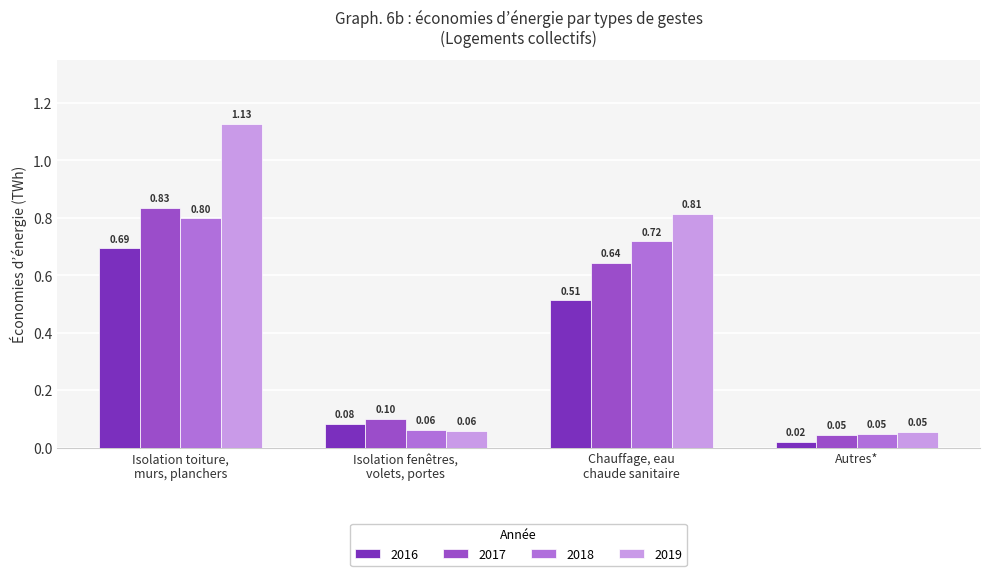

At which category is the sum across all series the highest?

Isolation toiture,
murs, planchers